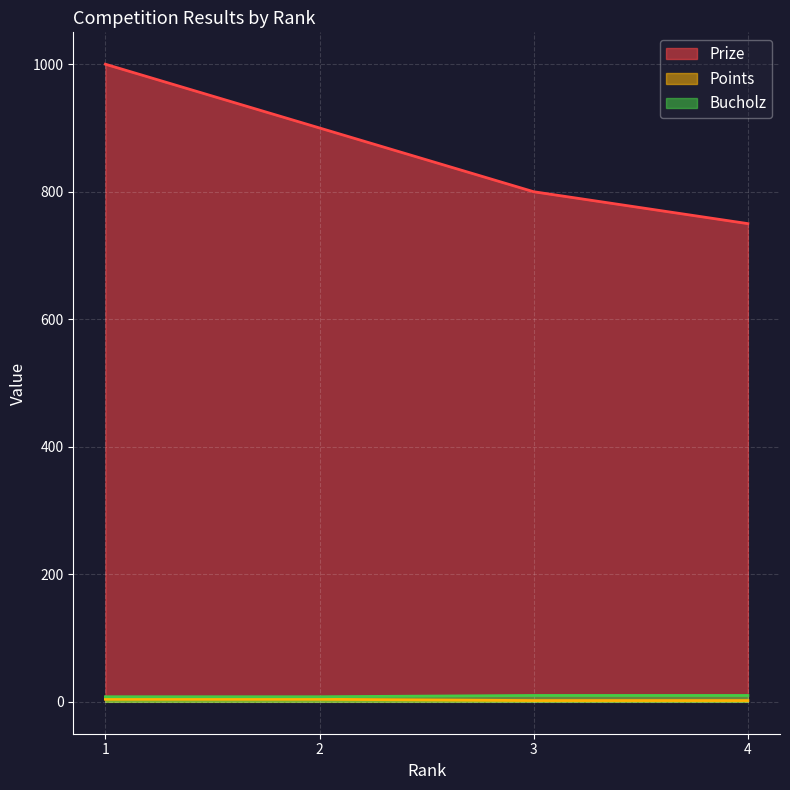

Which series has the widest spread of values?

Prize